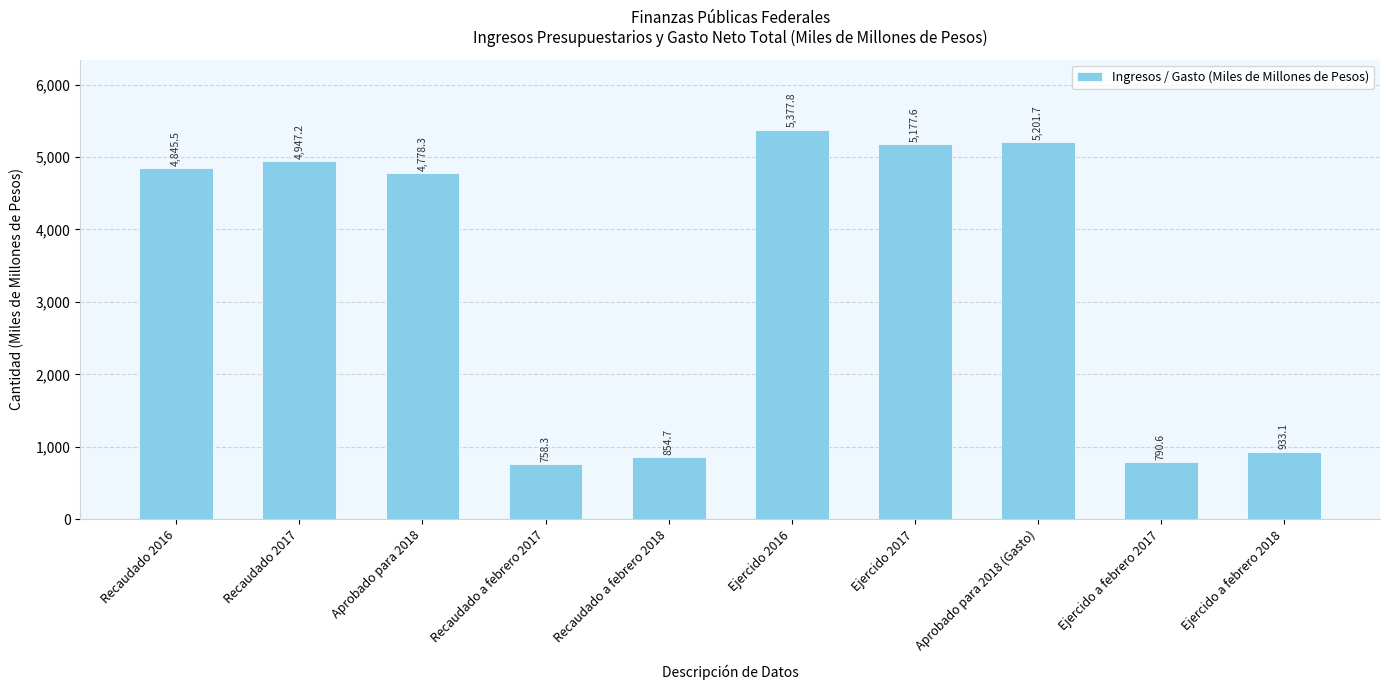

What is the average value?

3366.5